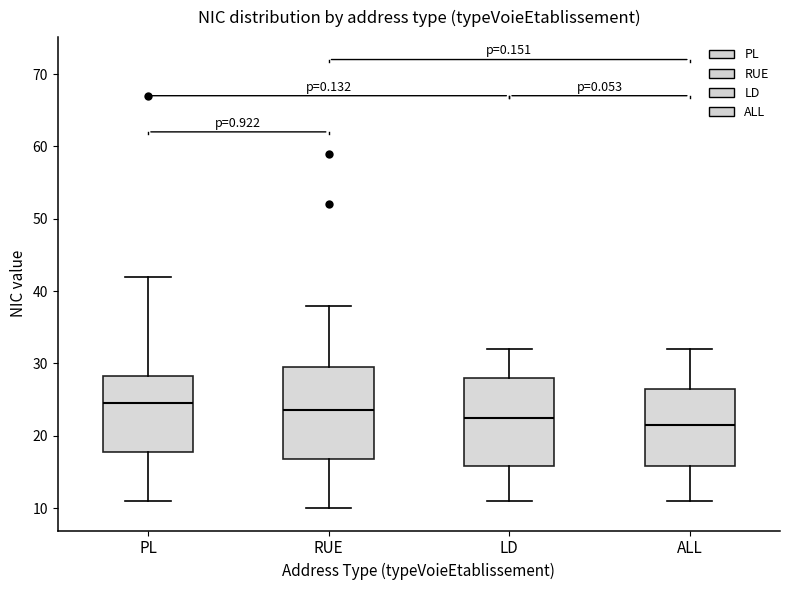

Reading left to right, transcribe this box plot: for each box, give where its median line is, the range the box spans, and where its two whiskers end, as read against the y-axis. The values are not printed on the chart, so give them approximately, as read against the axis.

PL: median 25, box 18 to 28, whiskers 11 to 42
RUE: median 24, box 17 to 30, whiskers 10 to 38
LD: median 23, box 16 to 28, whiskers 11 to 32
ALL: median 22, box 16 to 27, whiskers 11 to 32